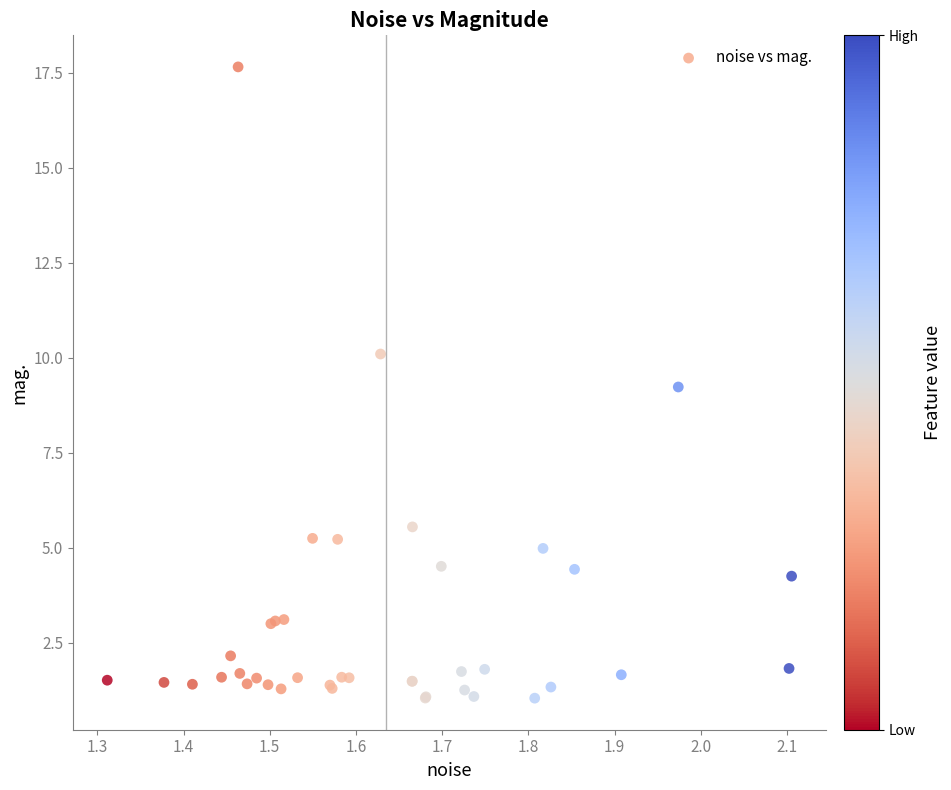

What Y value in the scatter plot is closest to 9?

9.2